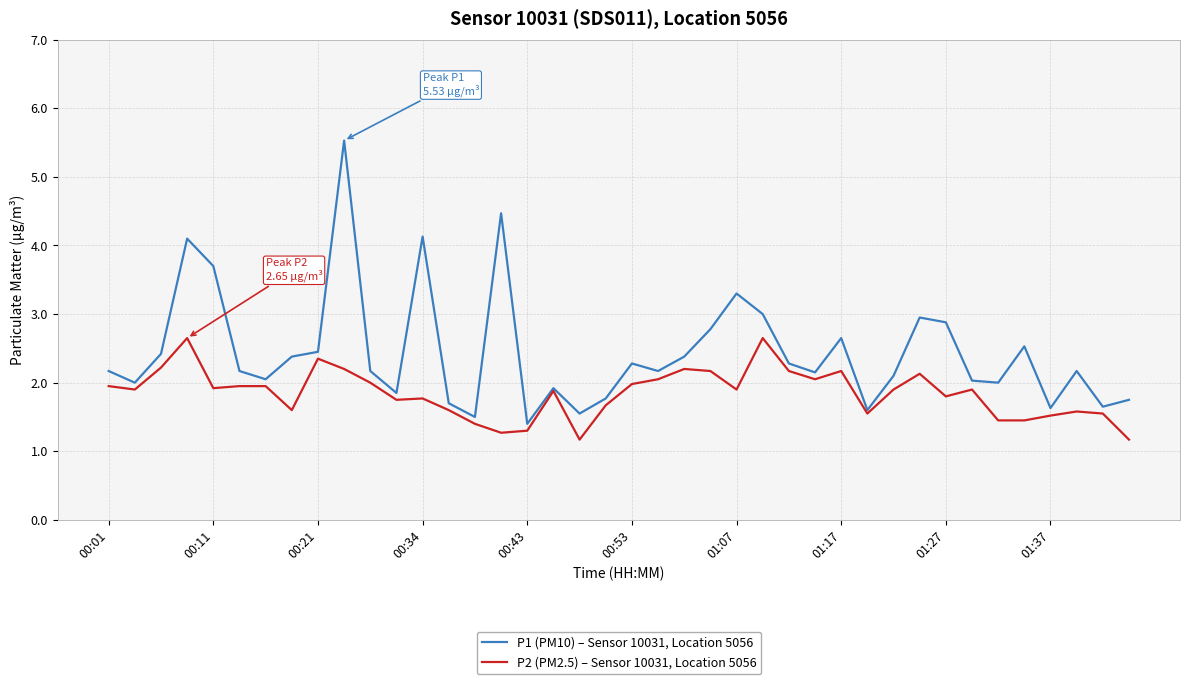

Which series has the largest range (max minus min)?

P1 (PM10) – Sensor 10031, Location 5056